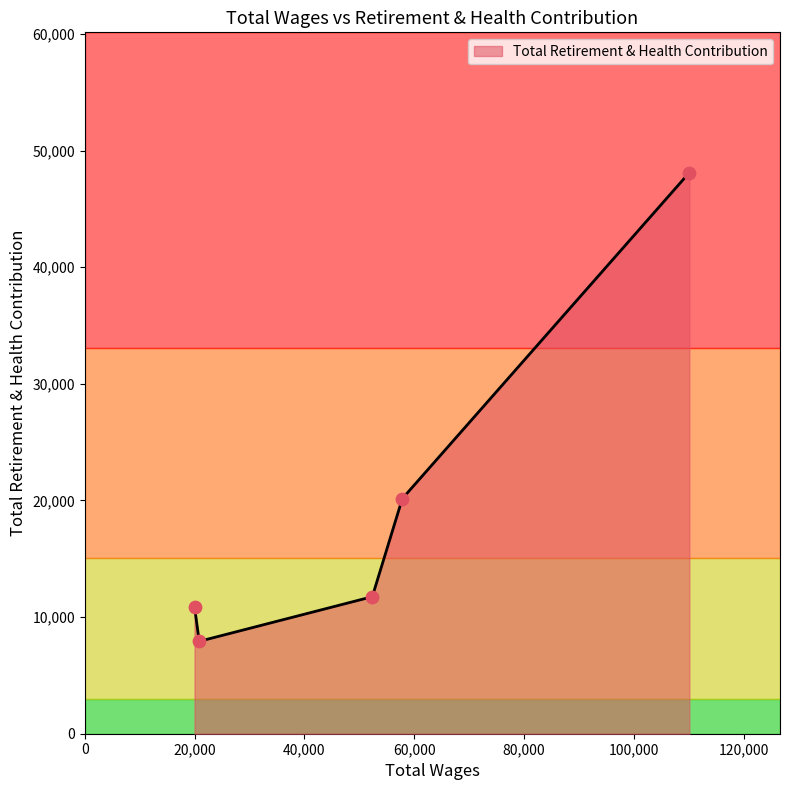

What is the smallest value displayed?

7920